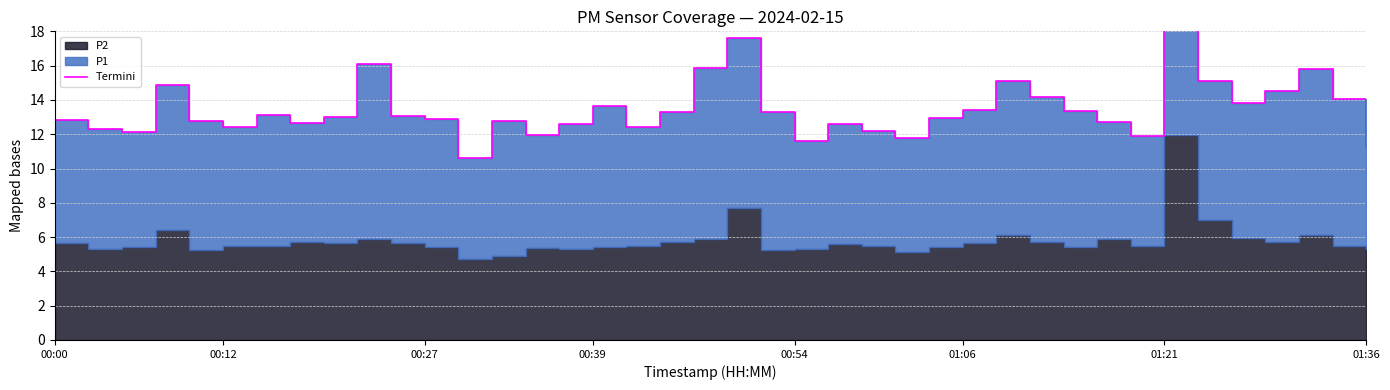

The chart shows a value of 13.3 at 18. True or false?

True